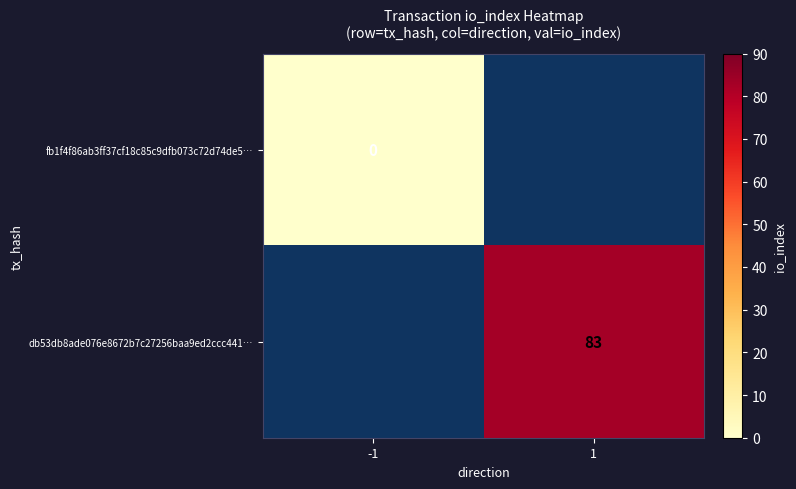

What value does the db53db8ade076e8672b7c27256baa9ed2ccc441… series have at 1?

83.0